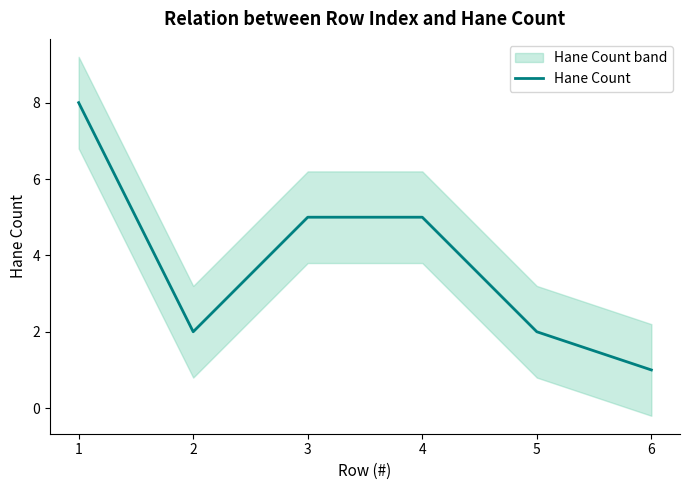

Rank the categories by value from highest to lowest.

1, 3, 4, 2, 5, 6